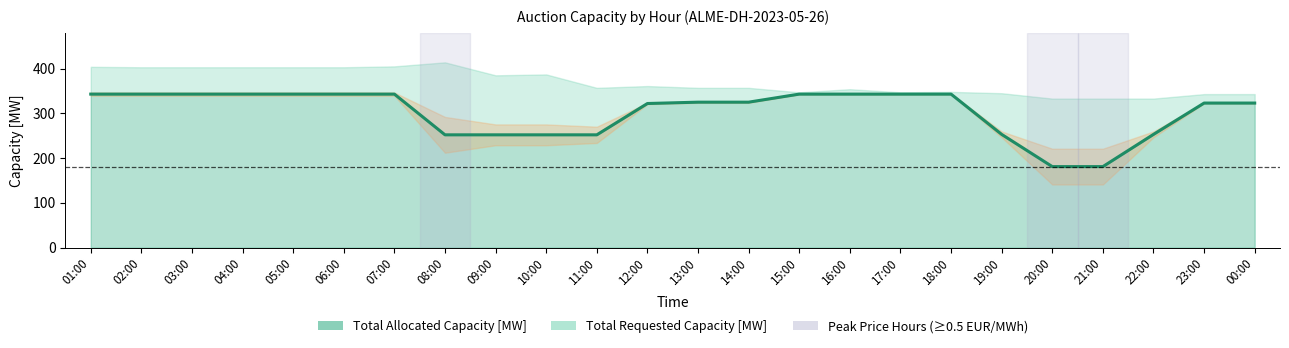

At 19:00, list the series in order from largest to smallest.

Total Requested Capacity [MW], Offered Capacity [MW], Total Allocated Capacity [MW]